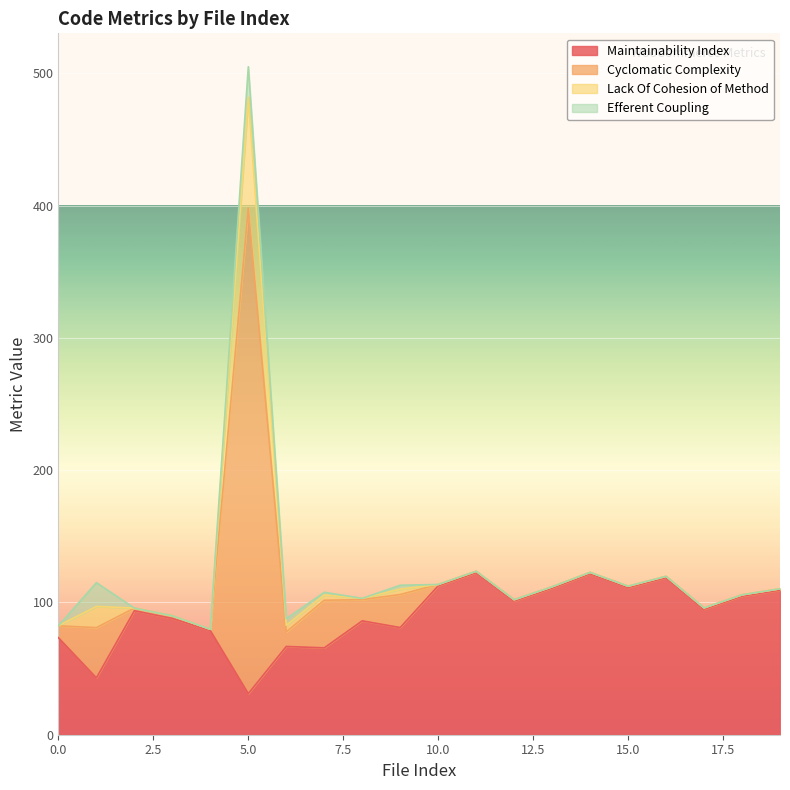

What is the spread (max minus min) of values at 16?

1.0